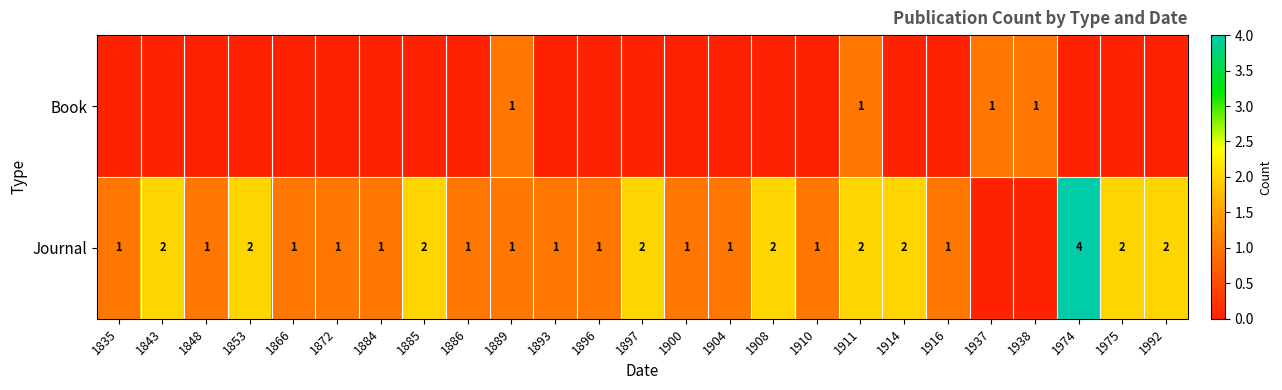

The Journal series shows 1 at 1866. True or false?

True